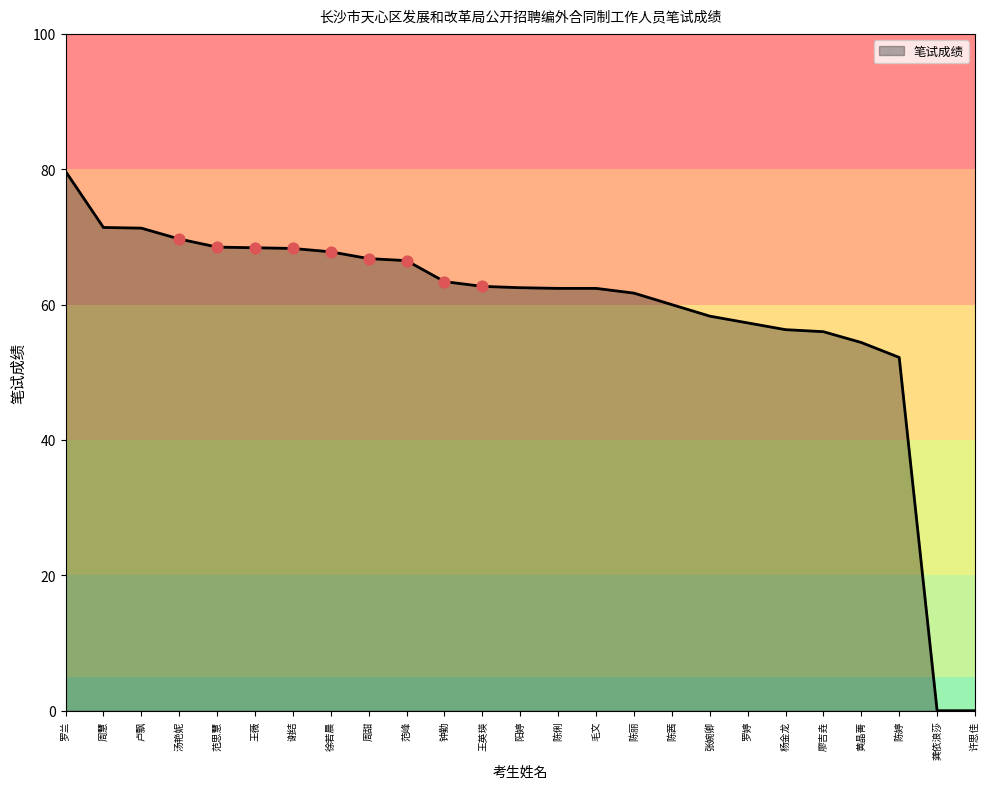

What is the change in value from 陈俐 to 廖吉垚?

-6.4